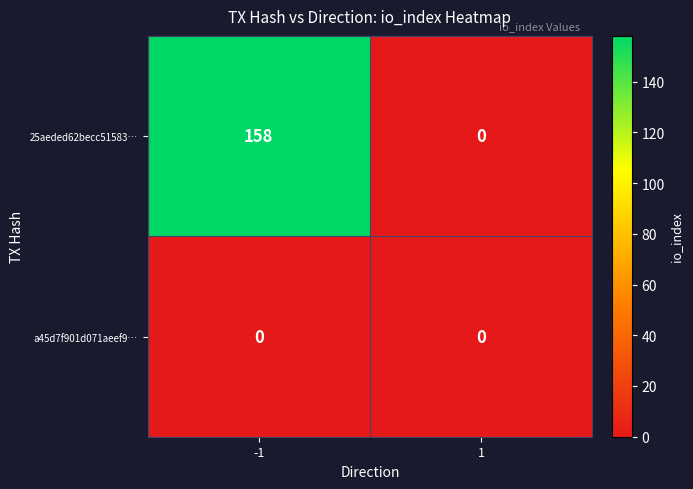

What is the maximum value for 25aeded62becc51583…?

158